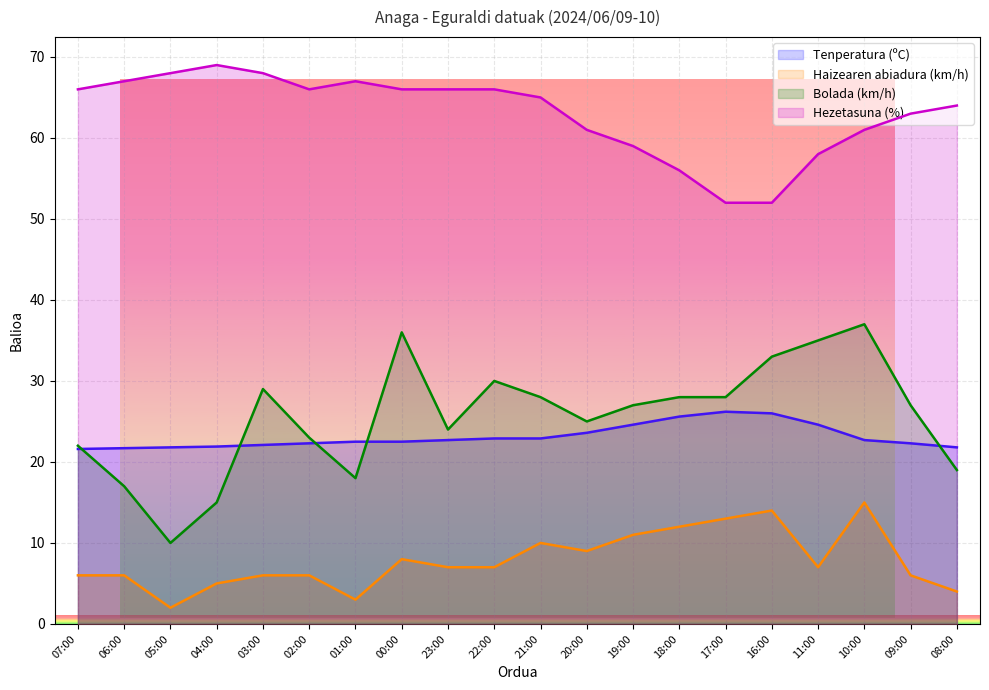

At which category is the sum across all series the highest?

10:00